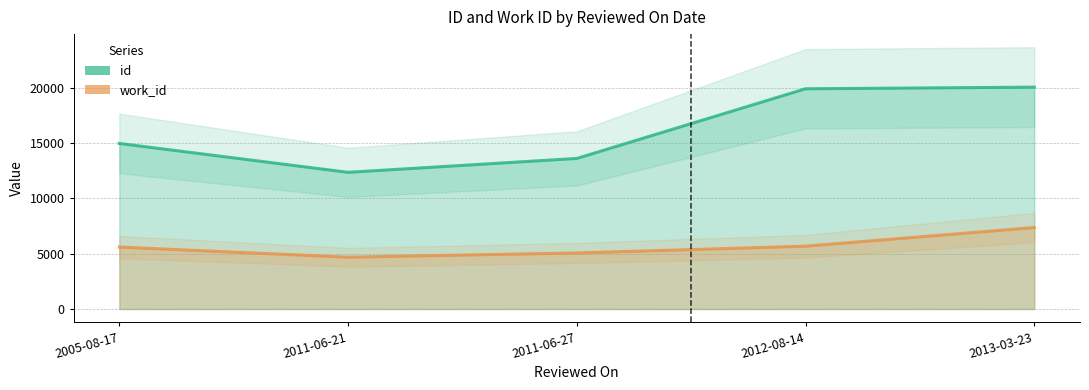

Rank the series by their average value, from highest to lowest.

id_line, work_id_line